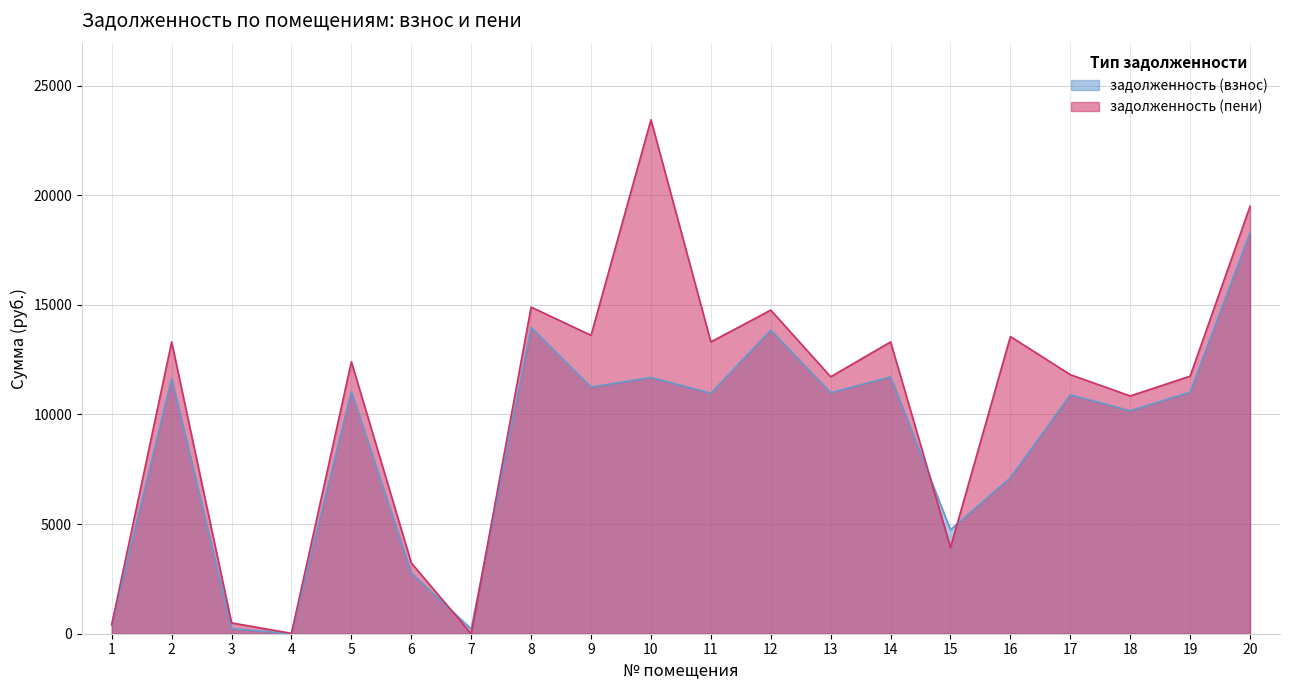

Which category has the highest value in the задолженность (пени) series?

10